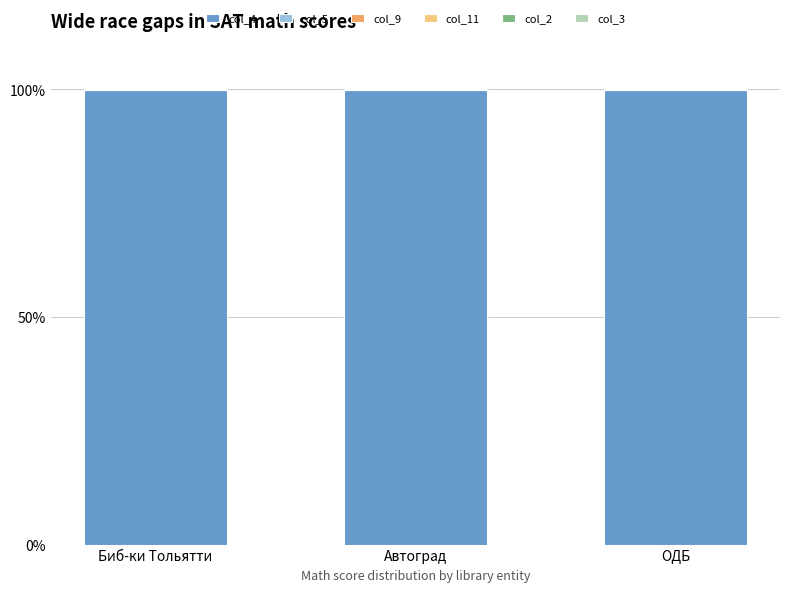

How many series are shown in this chart?

6